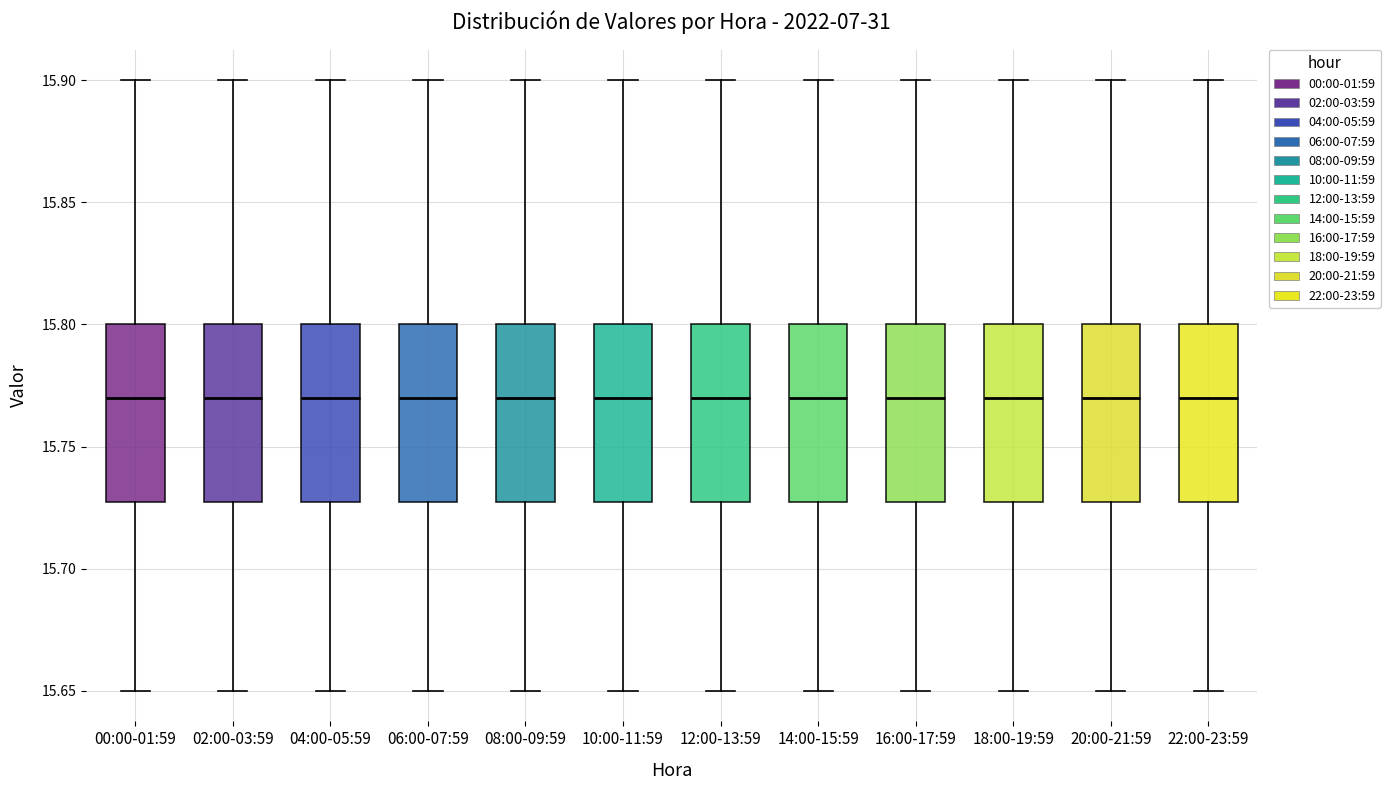

Reading left to right, transcribe this box plot: for each box, give where its median line is, the range the box spans, and where its two whiskers end, as read against the y-axis. The values are not printed on the chart, so give them approximately, as read against the axis.

00:00-01:59: median 15.77, box 15.73 to 15.80, whiskers 15.65 to 15.90
02:00-03:59: median 15.77, box 15.73 to 15.80, whiskers 15.65 to 15.90
04:00-05:59: median 15.77, box 15.73 to 15.80, whiskers 15.65 to 15.90
06:00-07:59: median 15.77, box 15.73 to 15.80, whiskers 15.65 to 15.90
08:00-09:59: median 15.77, box 15.73 to 15.80, whiskers 15.65 to 15.90
10:00-11:59: median 15.77, box 15.73 to 15.80, whiskers 15.65 to 15.90
12:00-13:59: median 15.77, box 15.73 to 15.80, whiskers 15.65 to 15.90
14:00-15:59: median 15.77, box 15.73 to 15.80, whiskers 15.65 to 15.90
16:00-17:59: median 15.77, box 15.73 to 15.80, whiskers 15.65 to 15.90
18:00-19:59: median 15.77, box 15.73 to 15.80, whiskers 15.65 to 15.90
20:00-21:59: median 15.77, box 15.73 to 15.80, whiskers 15.65 to 15.90
22:00-23:59: median 15.77, box 15.73 to 15.80, whiskers 15.65 to 15.90